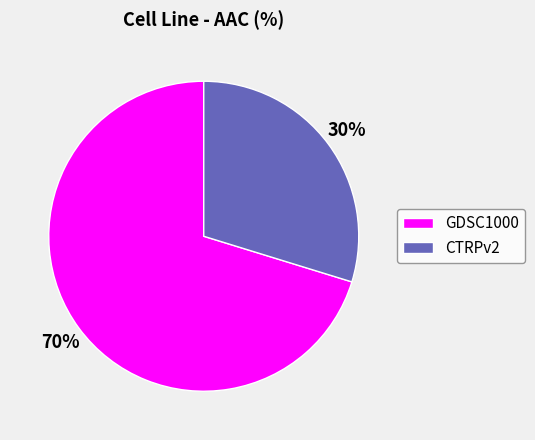

Which category accounts for the majority?

GDSC1000